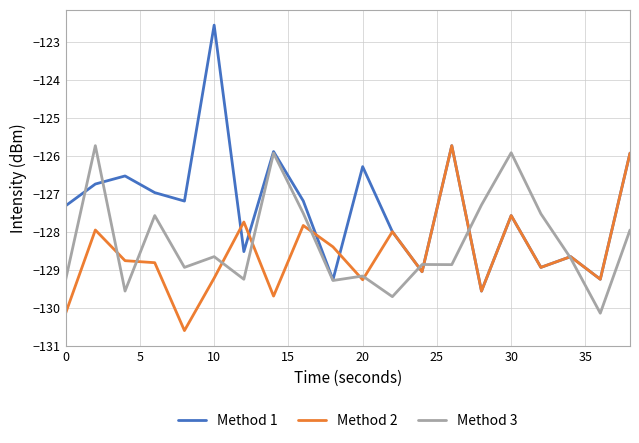

Which series has the largest total across all categories?

Method 1